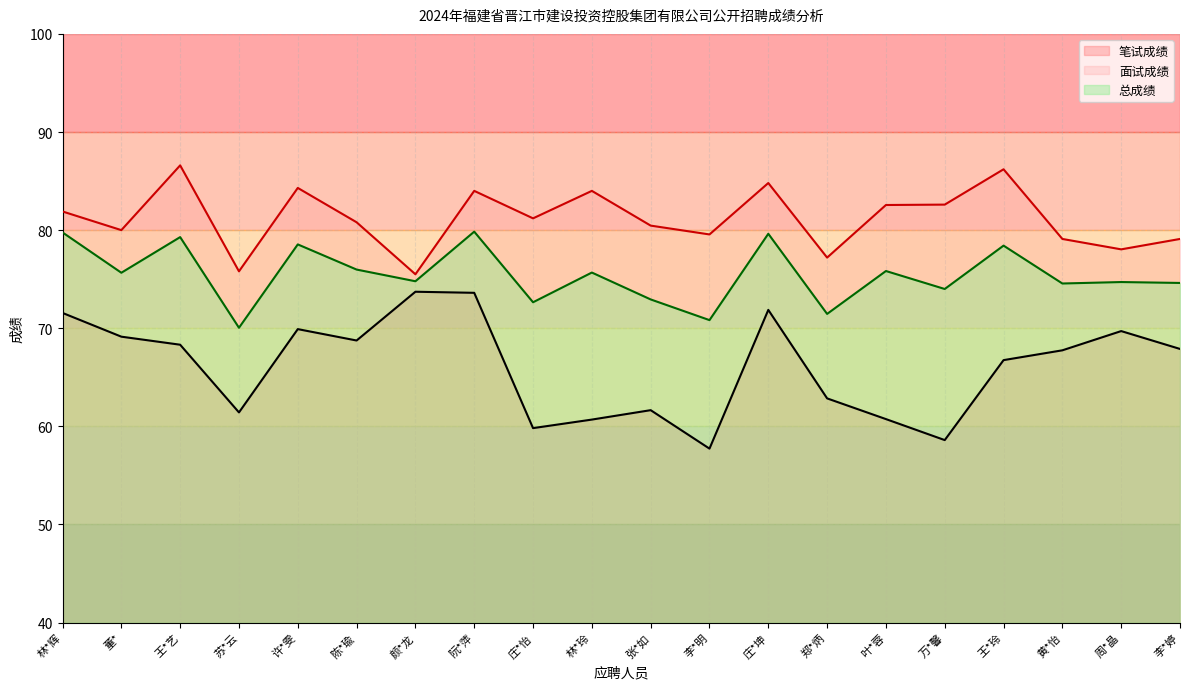

What is the value of the 笔试成绩 point at the 13th from the left?

71.9